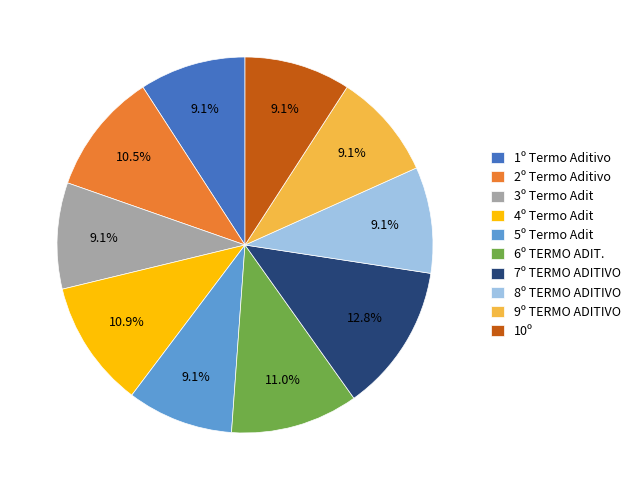

To the nearest percent, what portion does 1º Termo Aditivo represent?

9%